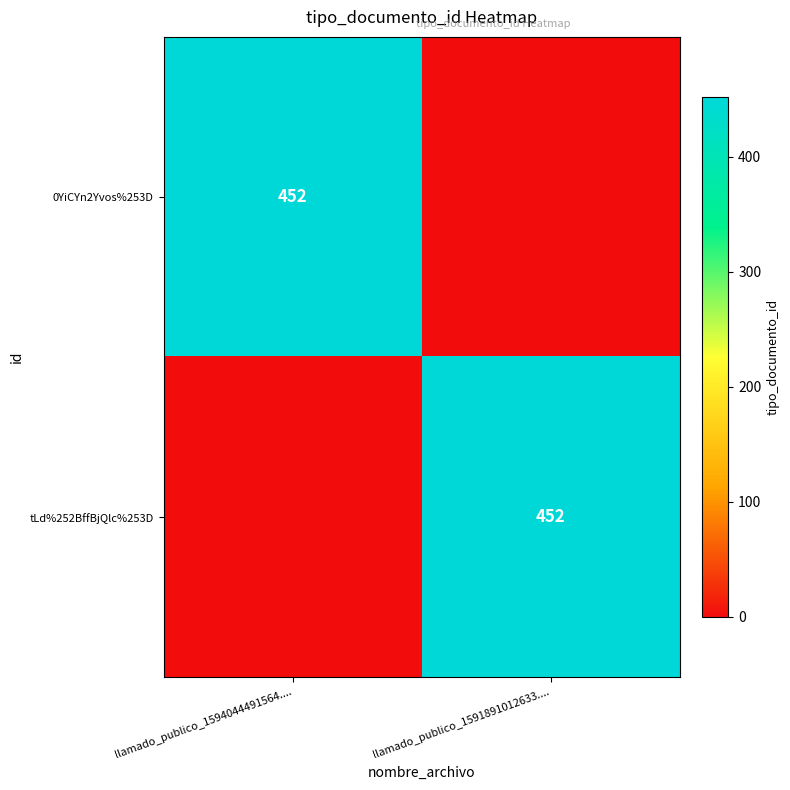

The 0YiCYn2Yvos%253D series shows 452 at llamado_publico_1594044491564..... True or false?

True